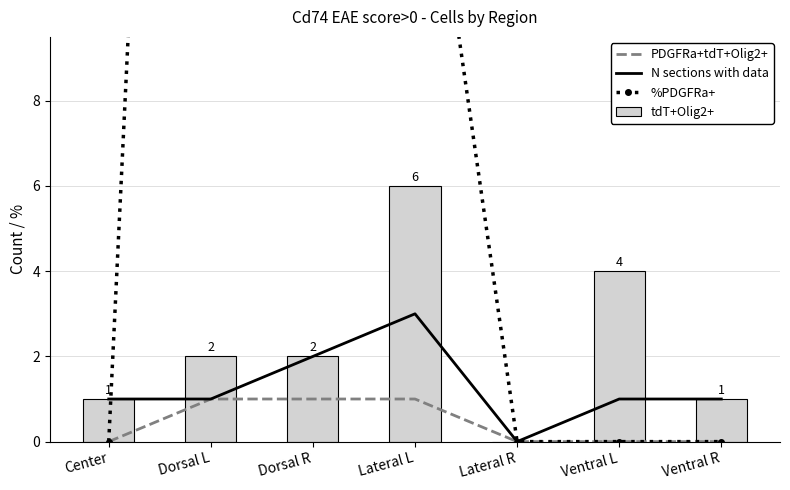

Which category has the highest value in the %PDGFRa+ series?

Dorsal L